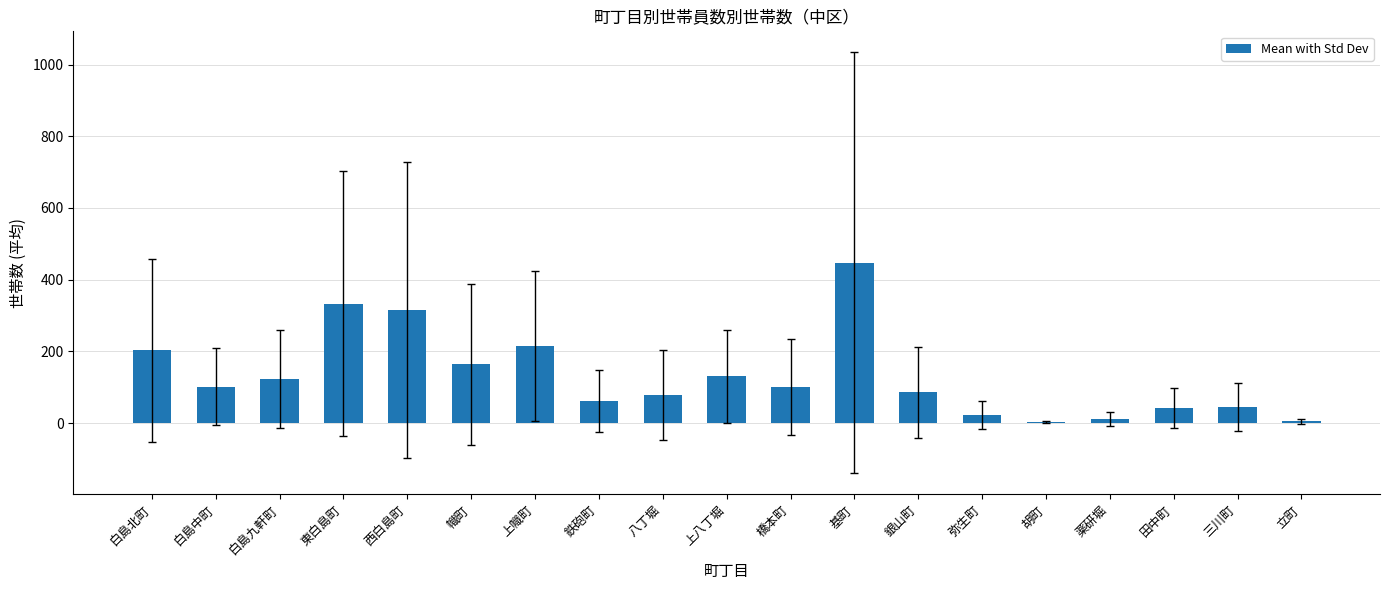

What is the sum of all values?

2485.7